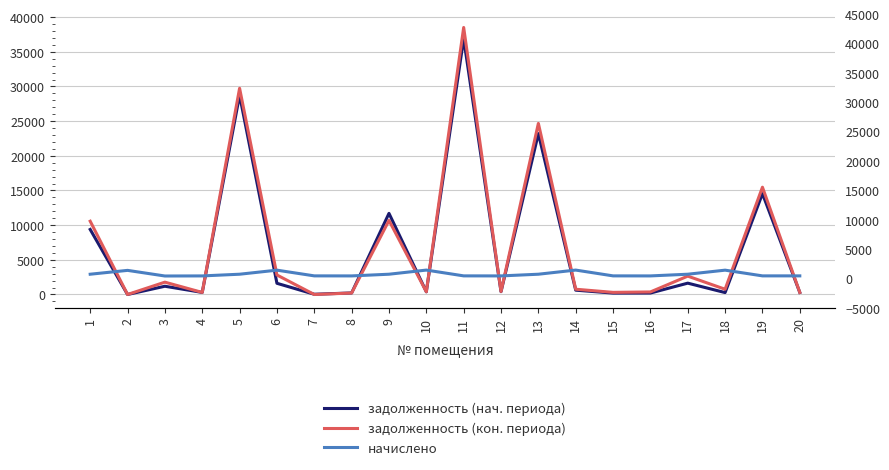

True or false: задолженность (нач. периода) has a value of 11699.1 at 9.

True